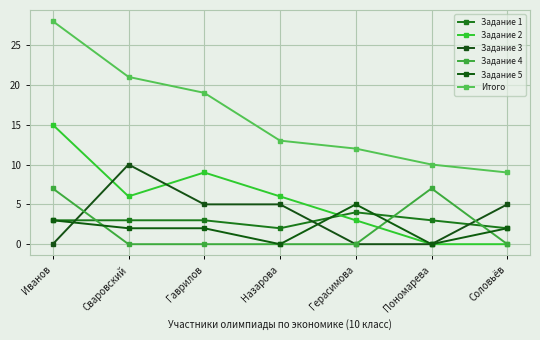

What is the spread (max minus min) of values at Пономарева?

10